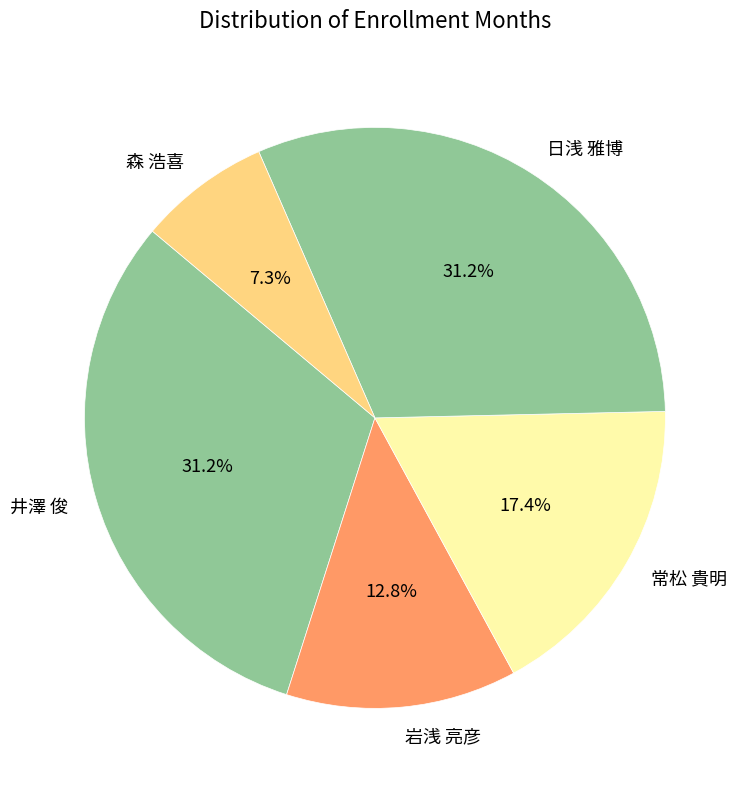

Does 常松 貴明 account for over 50% of the chart?

No